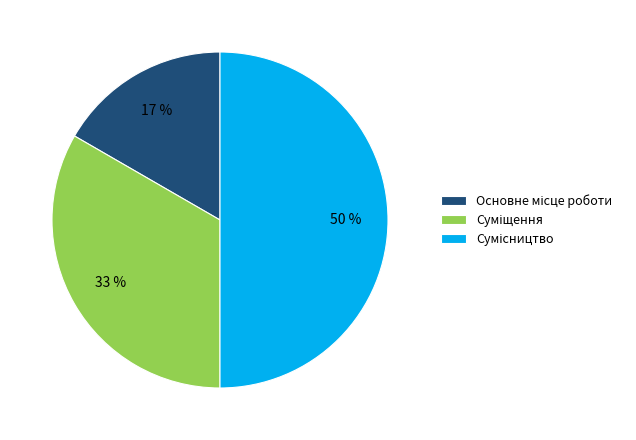

To the nearest percent, what is the average slice percentage?

33%